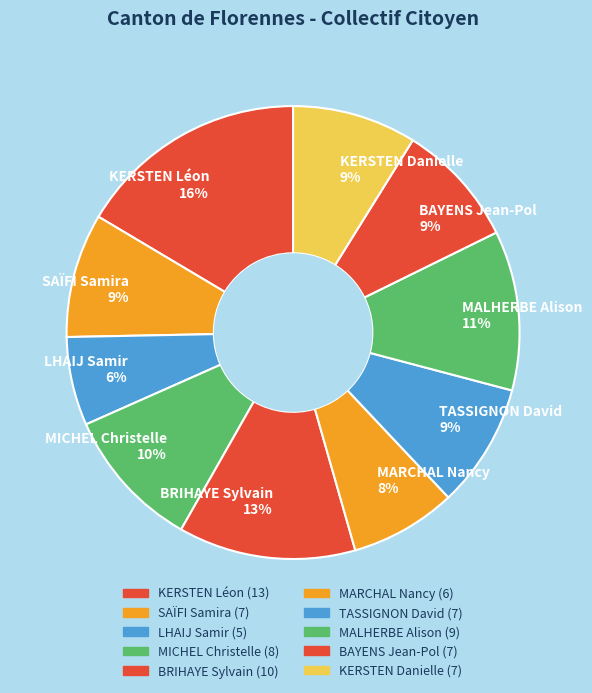

To the nearest percent, what percentage of the pie is TASSIGNON David?

9%